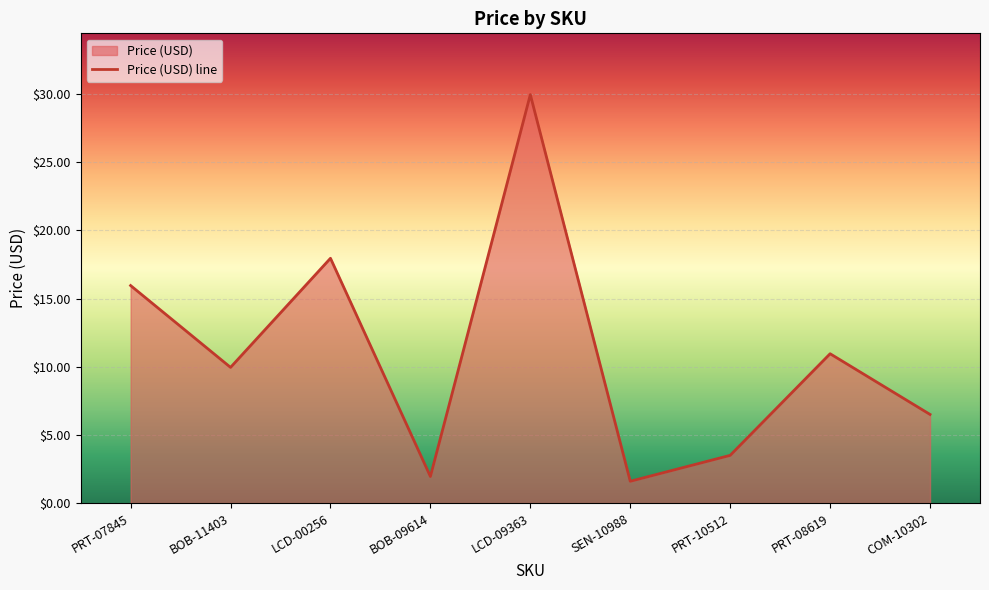

What is the ratio of the value at SEN-10988 to the value at LCD-09363?

0.1